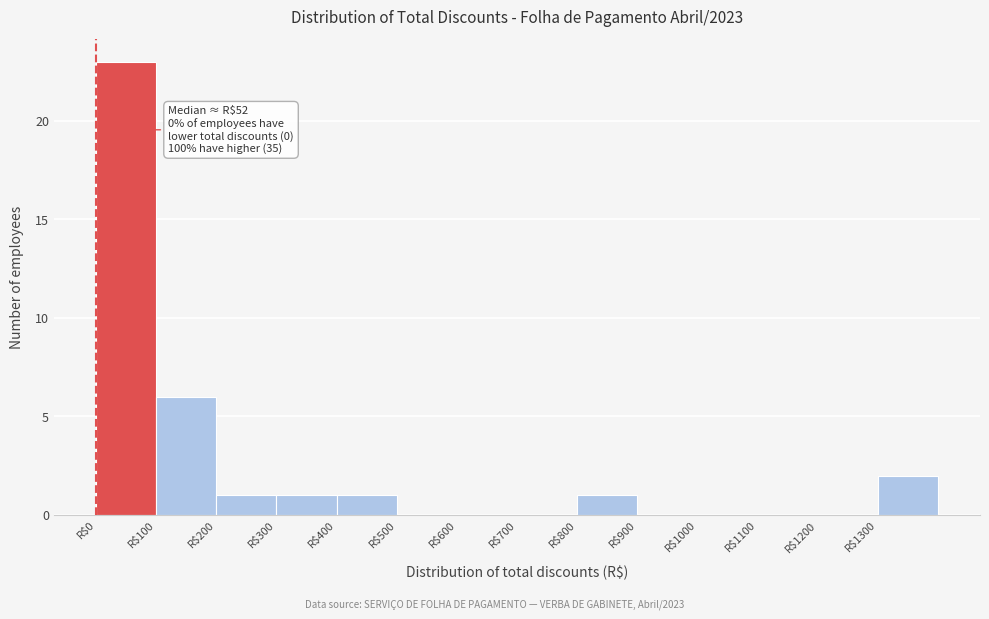

Which range on the x-axis has the tallest bar?

0 to 100